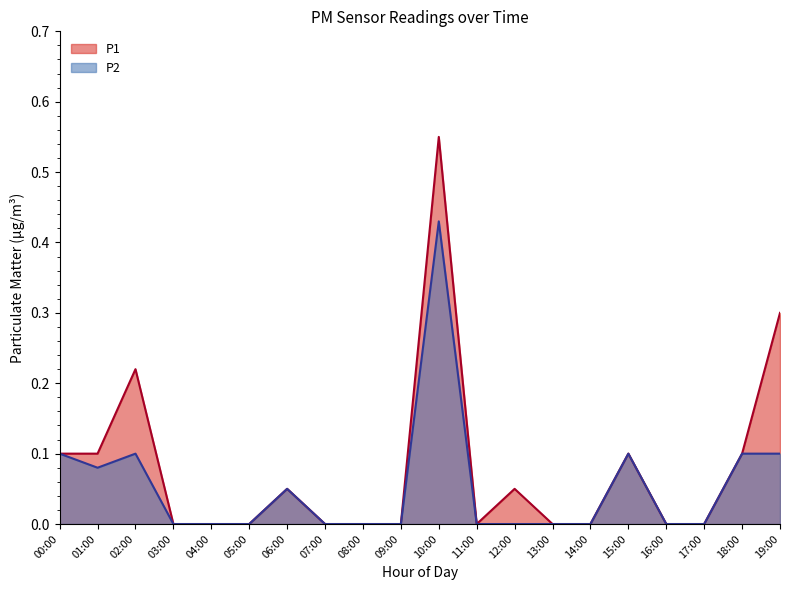

How many positive values does the P2 line series have?

8